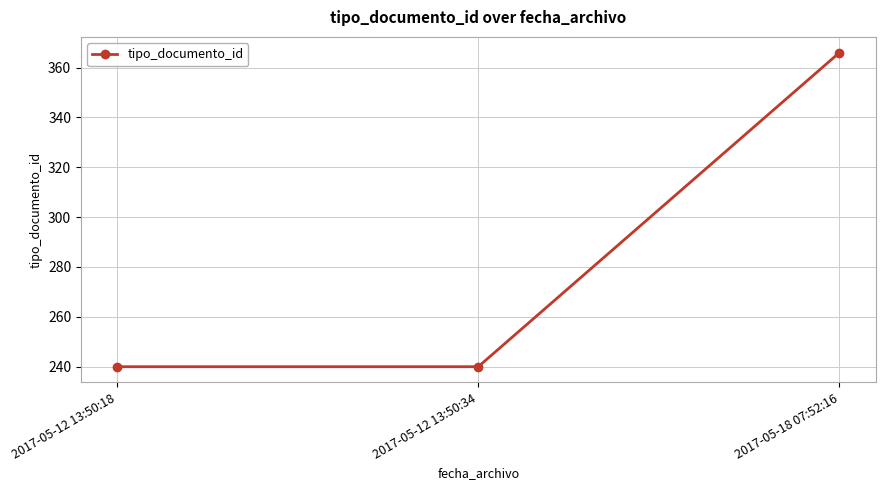

The value at 2017-05-12 13:50:34 is 240. True or false?

True